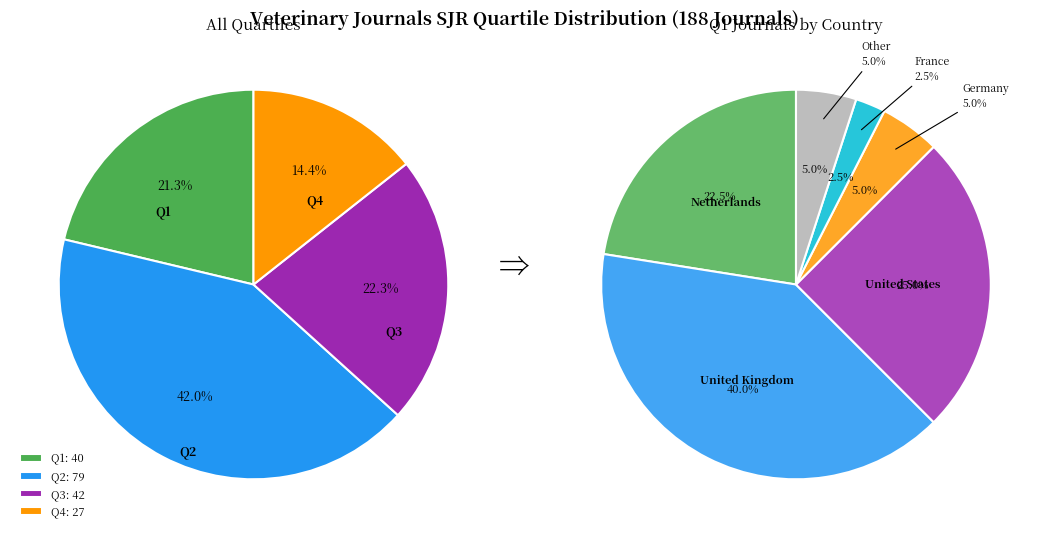

The Q4 slice represents 29% of the pie. True or false?

False